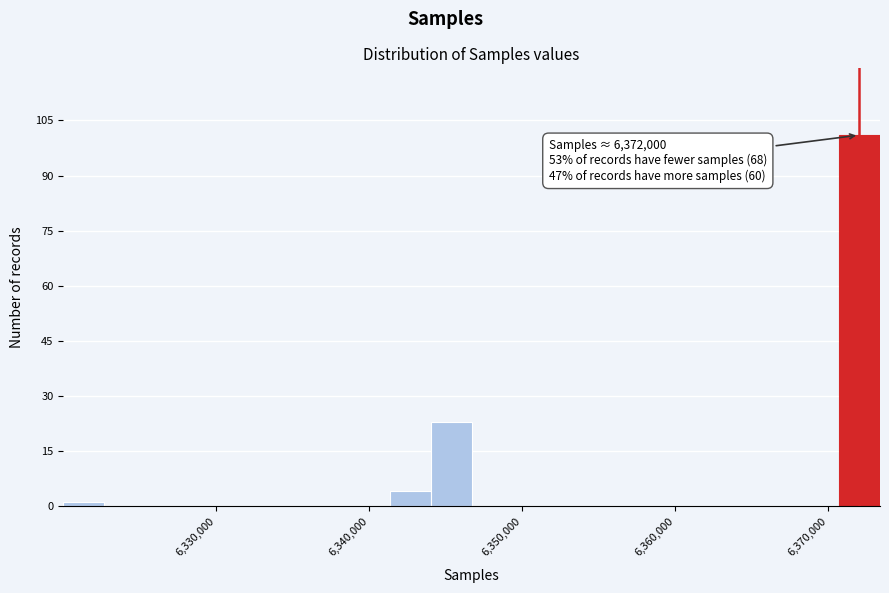

Read against the x-axis, roughly where is the centre of the tallest bar?

6372000